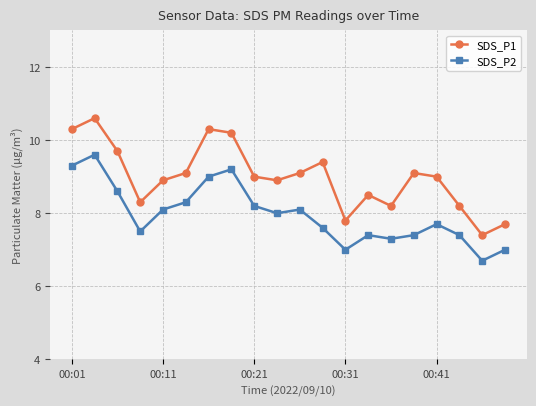

Reading left to right, extract all data points from this chart.

SDS_P1: 10.3	10.6	9.7	8.3	8.9	9.1	10.3	10.2	9.0	8.9	9.1	9.4	7.8	8.5	8.2	9.1	9.0	8.2	7.4	7.7
SDS_P2: 9.3	9.6	8.6	7.5	8.1	8.3	9.0	9.2	8.2	8.0	8.1	7.6	7.0	7.4	7.3	7.4	7.7	7.4	6.7	7.0